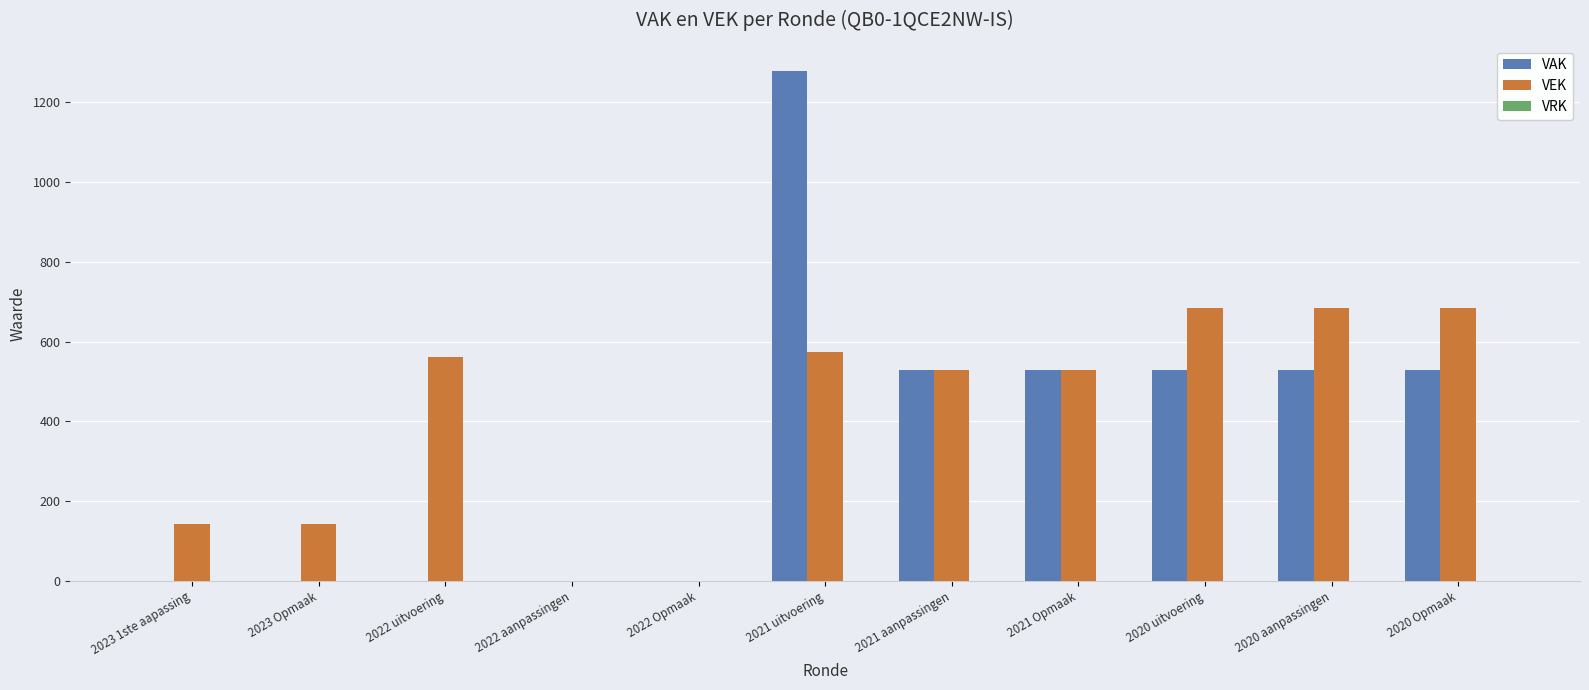

At which category is the sum across all series the highest?

2021 uitvoering